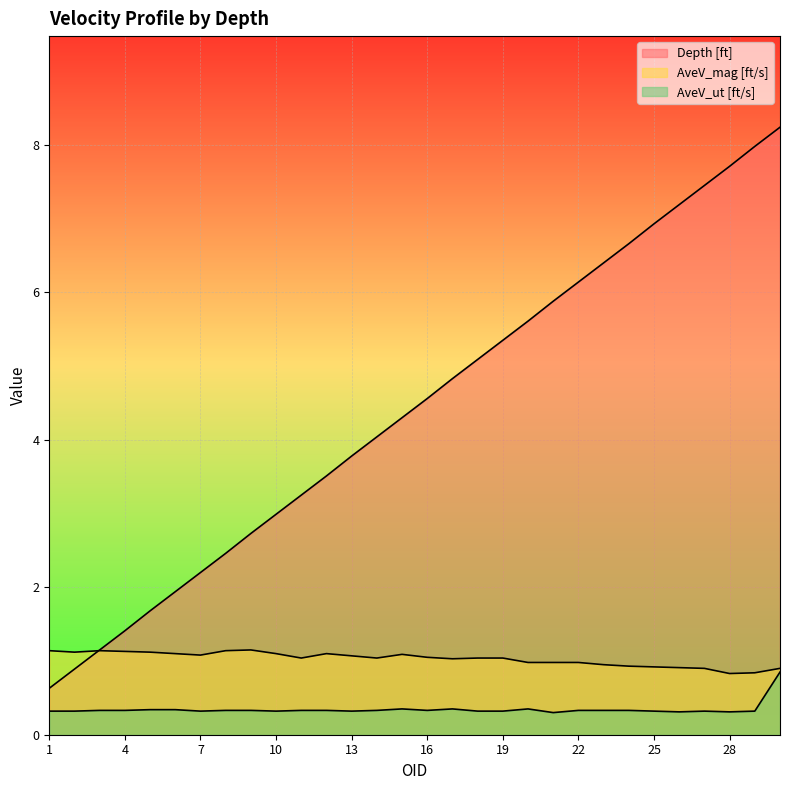

Which series has the largest range (max minus min)?

Depth [ft]